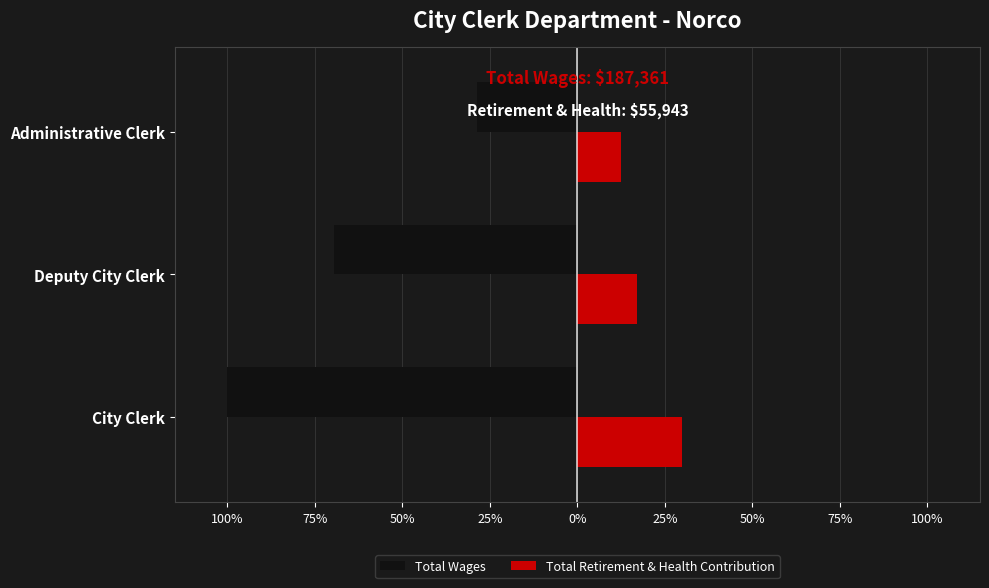

Reading right to left, transcribe all the data shown in this chart.

Total Wages: -28.8	-69.4	-100.0
Total Retirement & Health Contribution: 12.4	17.0	29.7